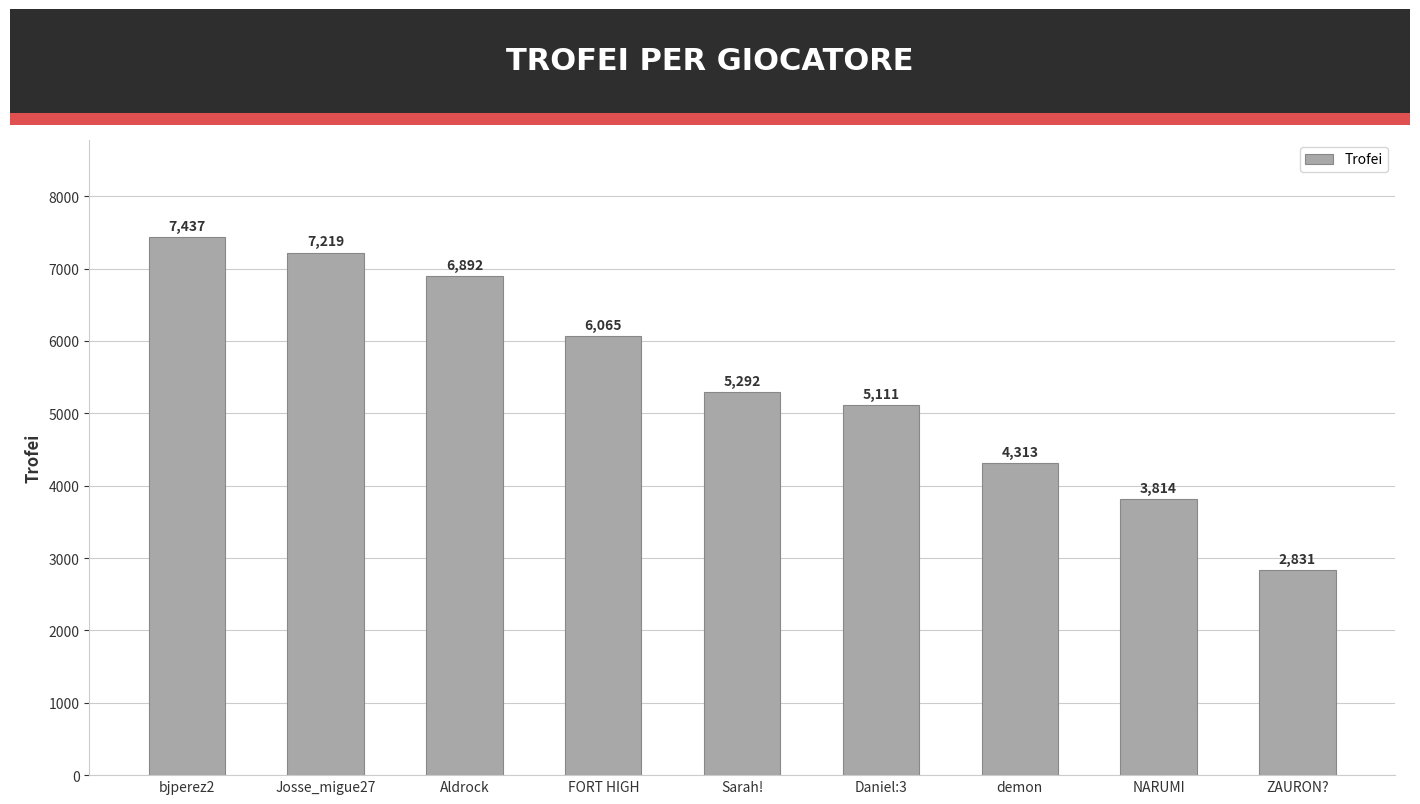

Reading right to left, what are all the values shown in this chart?

2831	3814	4313	5111	5292	6065	6892	7219	7437